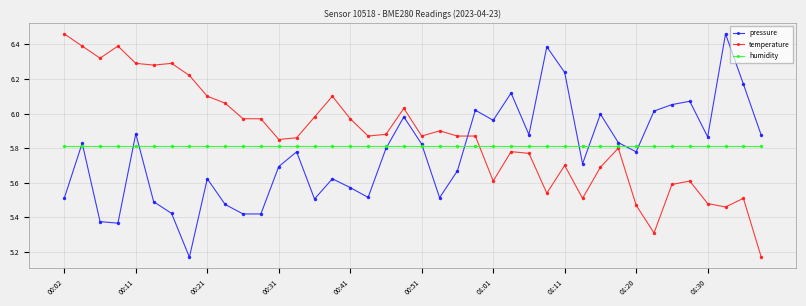

List the series in order of their overall mean, highest first.

temperature, humidity, pressure